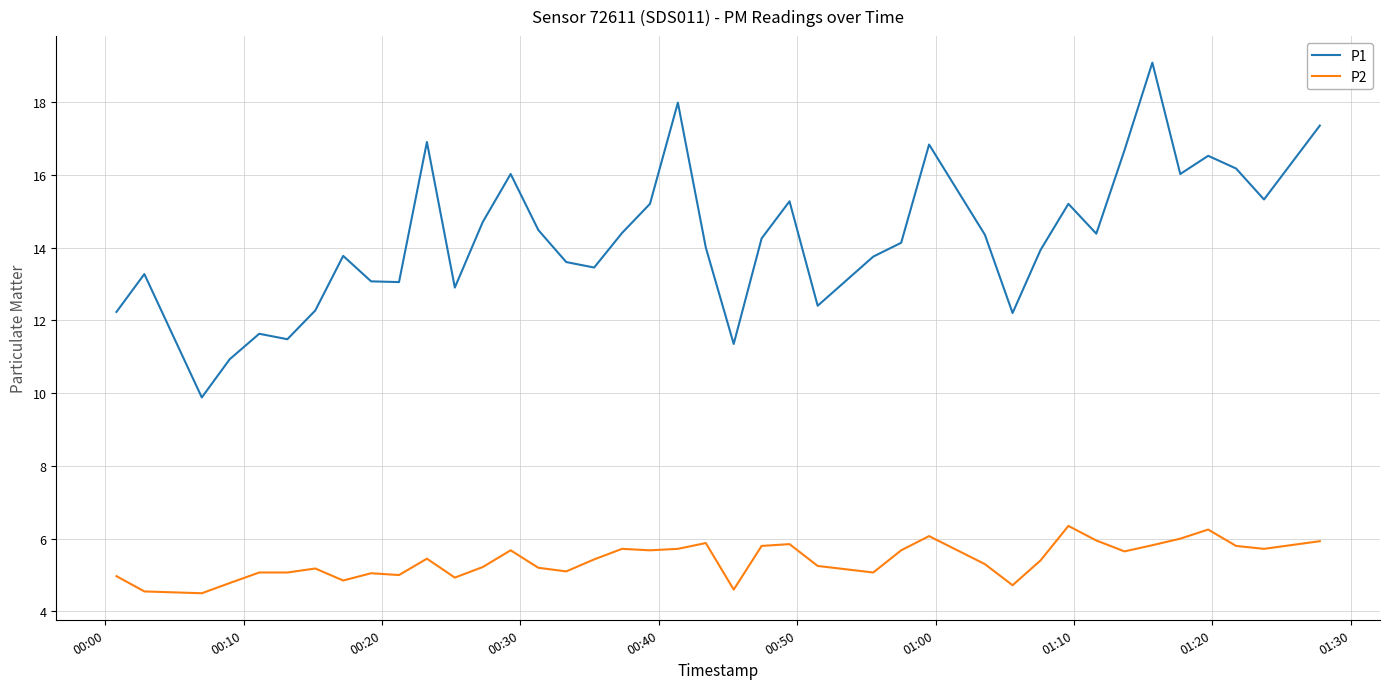

What is the minimum value shown in the chart?

4.5